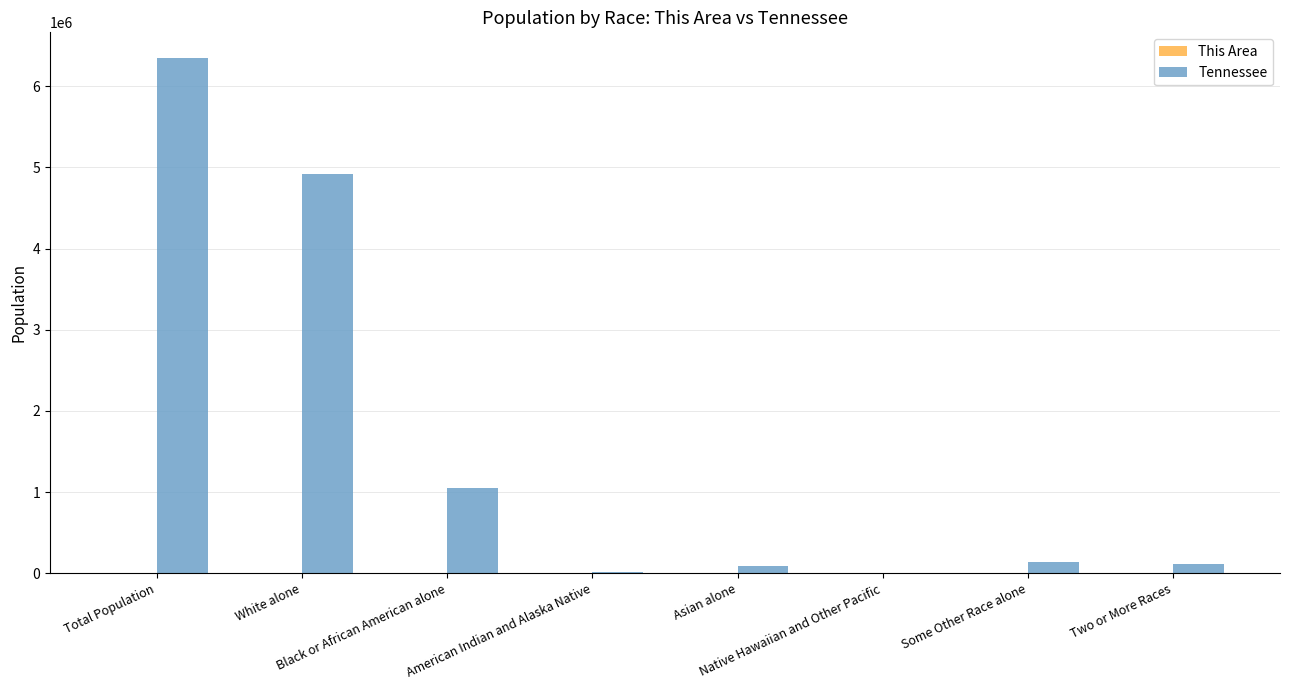

How many data points does each series have?

8